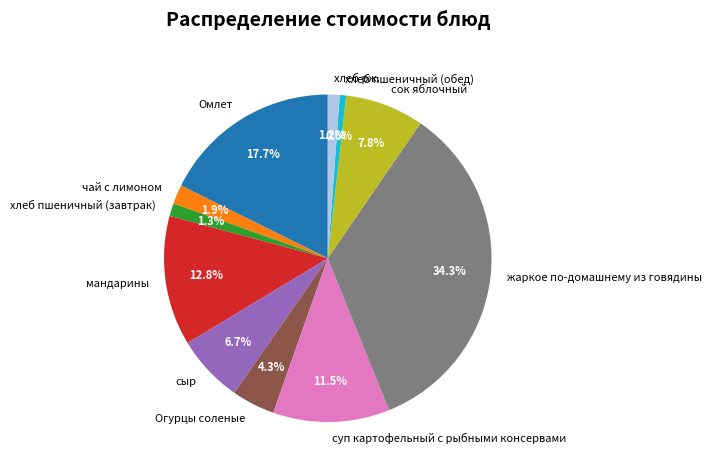

What is the ratio of the value at мандарины to the value at хлеб пшеничный (обед)?

20.3